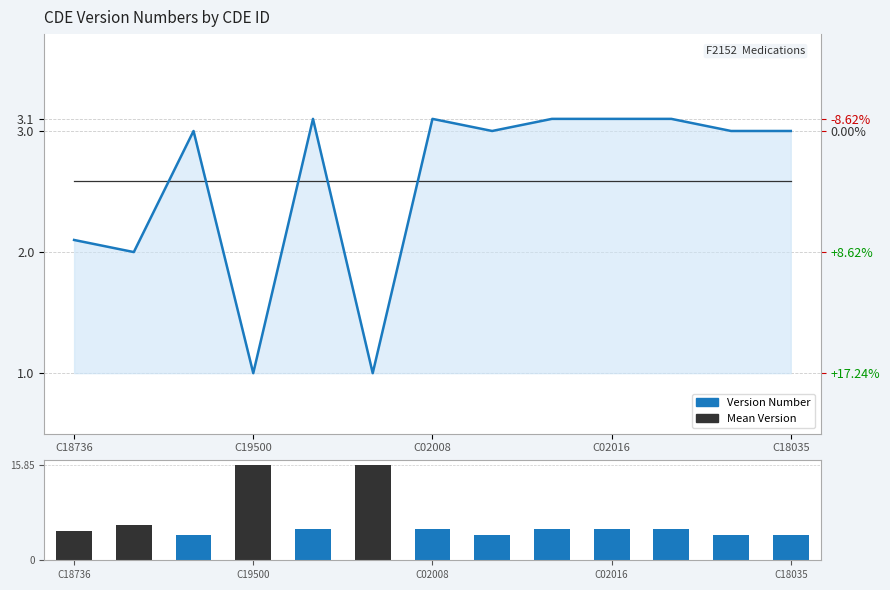

What is the average value of the Version Number series?

2.6